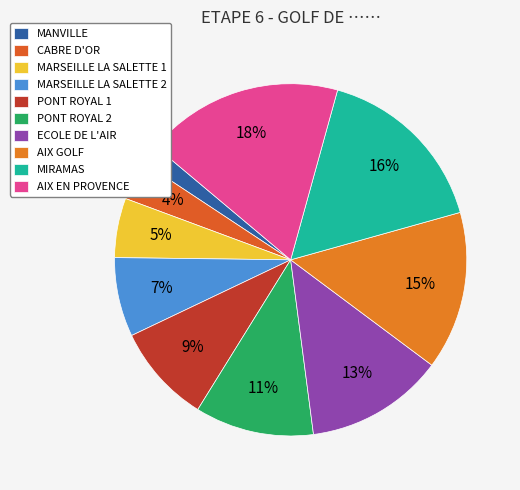

What percentage is the ECOLE DE L'AIR slice, to the nearest percent?

13%